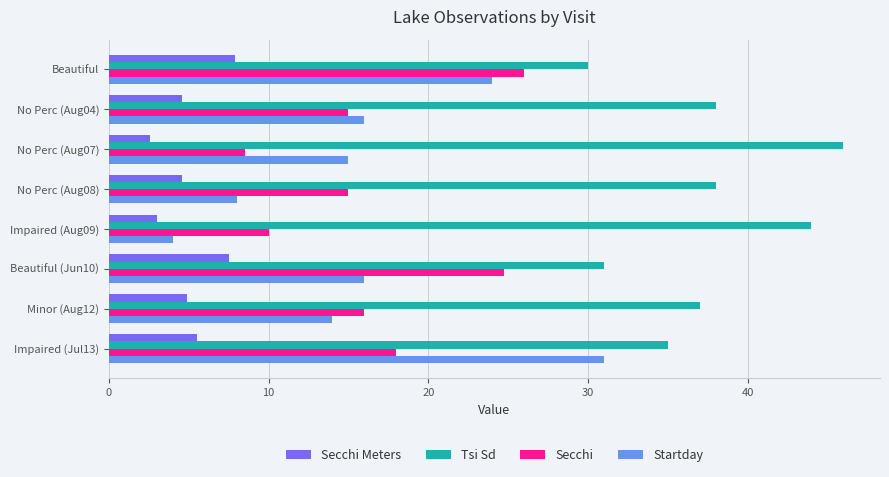

What is the difference between the second highest and minimum values in the Startday series?

20.0